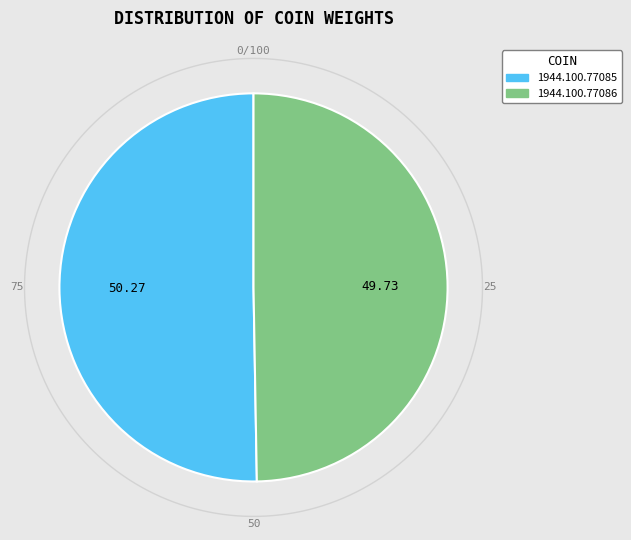

Is it true that 1944.100.77085 is 45% of the pie?

False